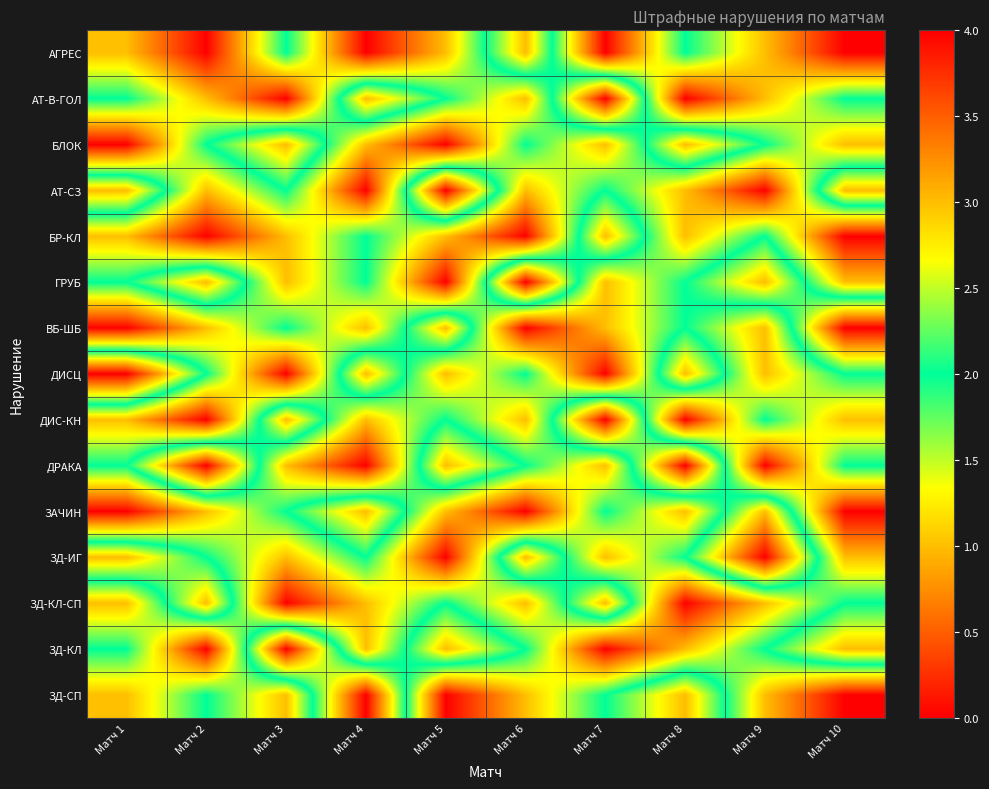

Reading right to left, what are all the values shown in this chart?

АГРЕС: Матч 10=0	Матч 9=1	Матч 8=2	Матч 7=0	Матч 6=3	Матч 5=1	Матч 4=0	Матч 3=2	Матч 2=0	Матч 1=1
АТ-В-ГОЛ: Матч 10=2	Матч 9=1	Матч 8=0	Матч 7=4	Матч 6=1	Матч 5=2	Матч 4=3	Матч 3=0	Матч 2=1	Матч 1=2
БЛОК: Матч 10=1	Матч 9=2	Матч 8=3	Матч 7=1	Матч 6=2	Матч 5=0	Матч 4=1	Матч 3=3	Матч 2=2	Матч 1=0
АТ-СЗ: Матч 10=3	Матч 9=0	Матч 8=1	Матч 7=2	Матч 6=1	Матч 5=4	Матч 4=0	Матч 3=2	Матч 2=1	Матч 1=3
БР-КЛ: Матч 10=0	Матч 9=2	Матч 8=1	Матч 7=3	Матч 6=0	Матч 5=1	Матч 4=2	Матч 3=1	Матч 2=0	Матч 1=1
ГРУБ: Матч 10=1	Матч 9=3	Матч 8=2	Матч 7=1	Матч 6=4	Матч 5=0	Матч 4=2	Матч 3=1	Матч 2=3	Матч 1=2
ВБ-ШБ: Матч 10=4	Матч 9=1	Матч 8=2	Матч 7=1	Матч 6=0	Матч 5=3	Матч 4=1	Матч 3=2	Матч 2=1	Матч 1=0
ДИСЦ: Матч 10=2	Матч 9=1	Матч 8=3	Матч 7=0	Матч 6=2	Матч 5=1	Матч 4=3	Матч 3=0	Матч 2=2	Матч 1=4
ДИС-КН: Матч 10=1	Матч 9=2	Матч 8=0	Матч 7=4	Матч 6=1	Матч 5=2	Матч 4=1	Матч 3=3	Матч 2=0	Матч 1=1
ДРАКА: Матч 10=2	Матч 9=0	Матч 8=4	Матч 7=1	Матч 6=2	Матч 5=3	Матч 4=0	Матч 3=1	Матч 2=4	Матч 1=2
ЗАЧИН: Матч 10=0	Матч 9=3	Матч 8=1	Матч 7=2	Матч 6=0	Матч 5=1	Матч 4=3	Матч 3=2	Матч 2=1	Матч 1=0
ЗД-ИГ: Матч 10=1	Матч 9=4	Матч 8=2	Матч 7=1	Матч 6=3	Матч 5=0	Матч 4=2	Матч 3=1	Матч 2=2	Матч 1=3
ЗД-КЛ-СП: Матч 10=2	Матч 9=1	Матч 8=0	Матч 7=3	Матч 6=1	Матч 5=2	Матч 4=1	Матч 3=0	Матч 2=3	Матч 1=1
ЗД-КЛ: Матч 10=3	Матч 9=2	Матч 8=1	Матч 7=0	Матч 6=2	Матч 5=3	Матч 4=1	Матч 3=4	Матч 2=0	Матч 1=2
ЗД-СП: Матч 10=0	Матч 9=1	Матч 8=3	Матч 7=2	Матч 6=1	Матч 5=0	Матч 4=4	Матч 3=1	Матч 2=2	Матч 1=1